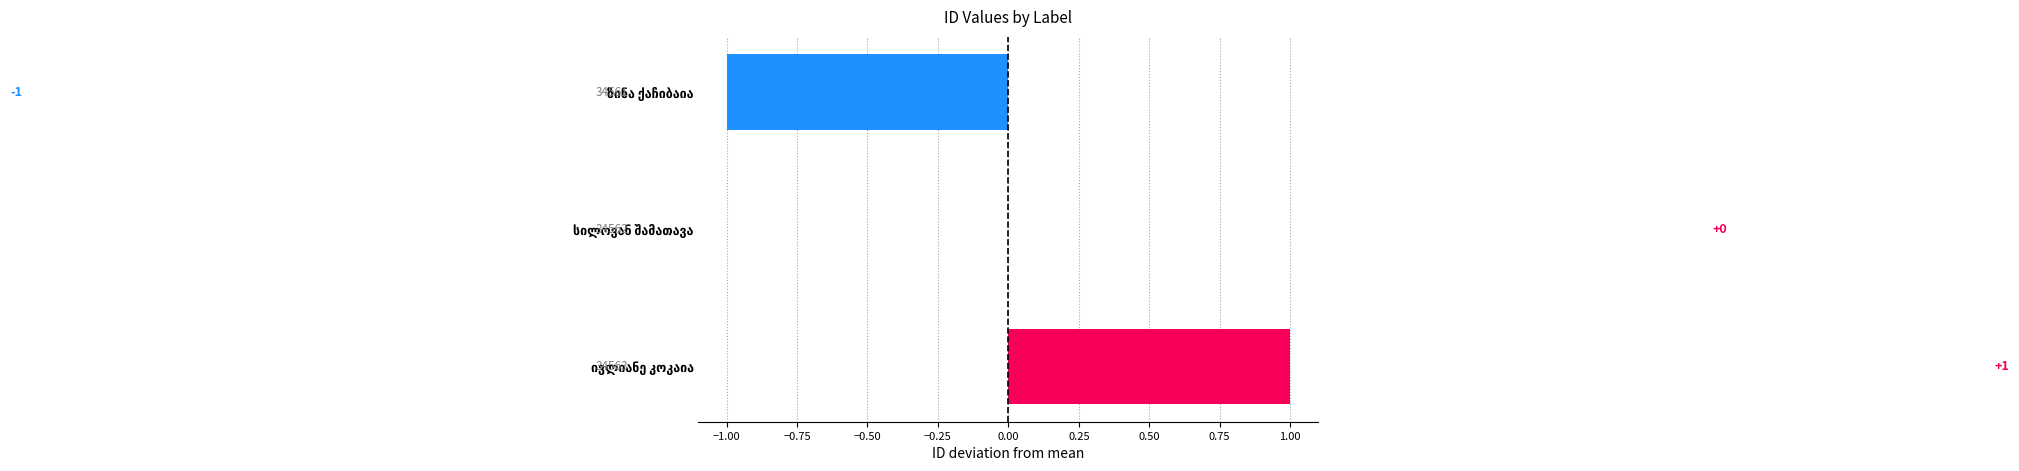

How many values are between -1 and 1?

3